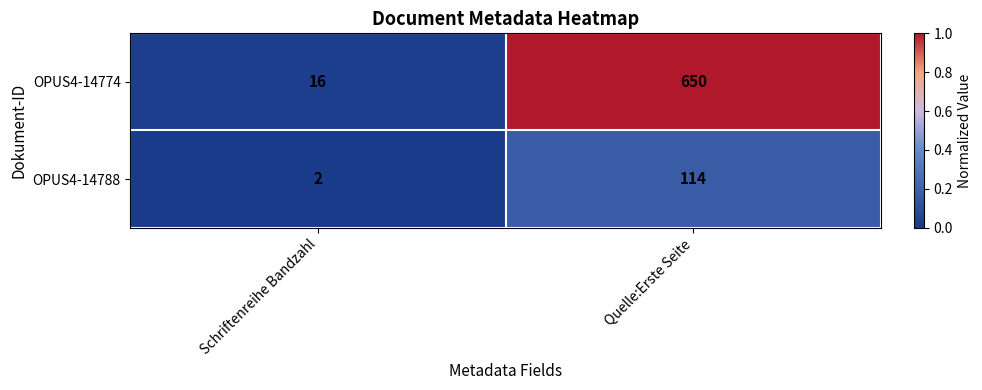

How many series are shown in this chart?

2